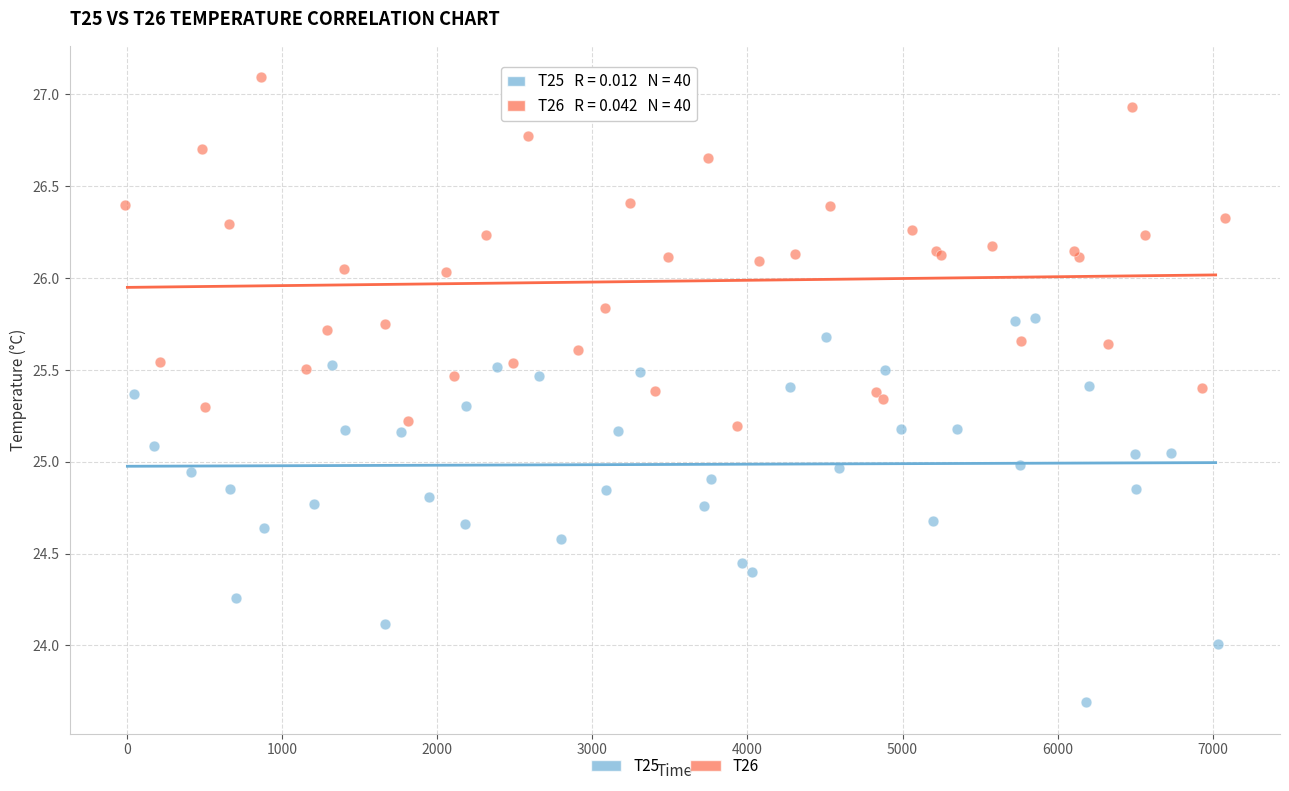

Which series has the widest spread of Y values?

T25